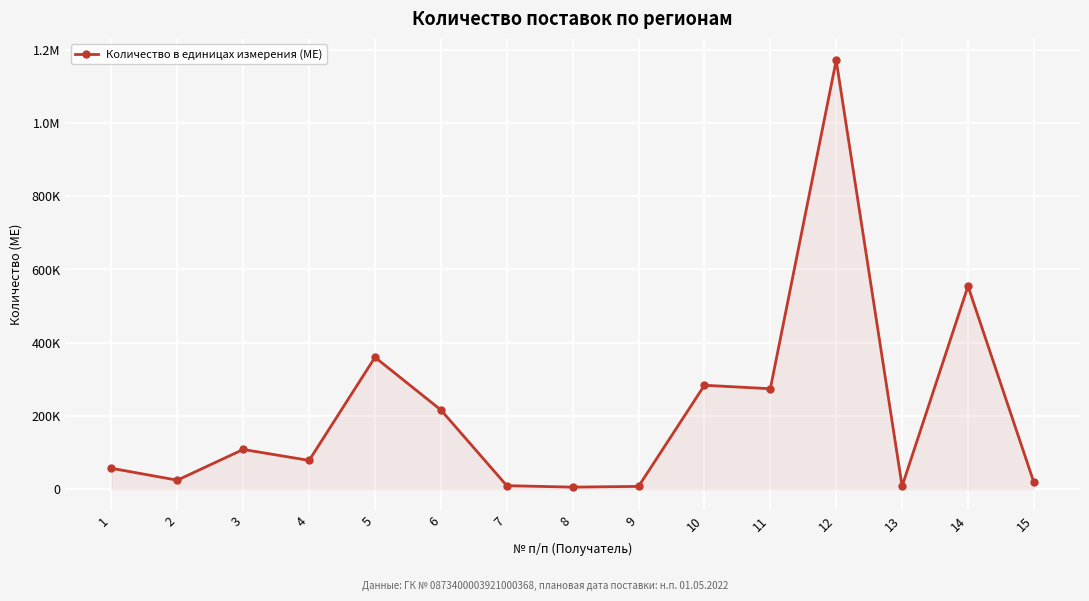

The value at 3 is 145443. True or false?

False